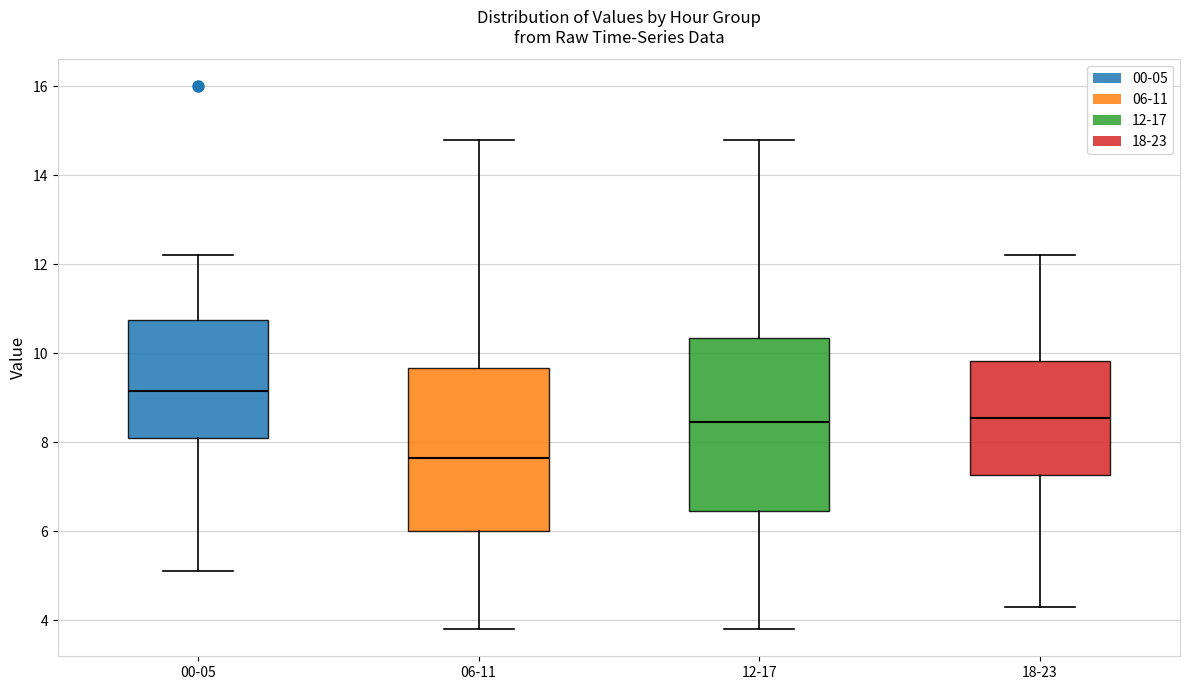

Reading left to right, read every box against the y-axis: the position of its median line, the range the box covers, and the ends of its whiskers. The values are not printed on the chart, so give them approximately, as read against the axis.

00-05: median 9.2, box 8.2 to 10.8, whiskers 5.2 to 12.2
06-11: median 7.6, box 6.0 to 9.6, whiskers 3.8 to 14.8
12-17: median 8.4, box 6.4 to 10.4, whiskers 3.8 to 14.8
18-23: median 8.6, box 7.2 to 9.8, whiskers 4.4 to 12.2